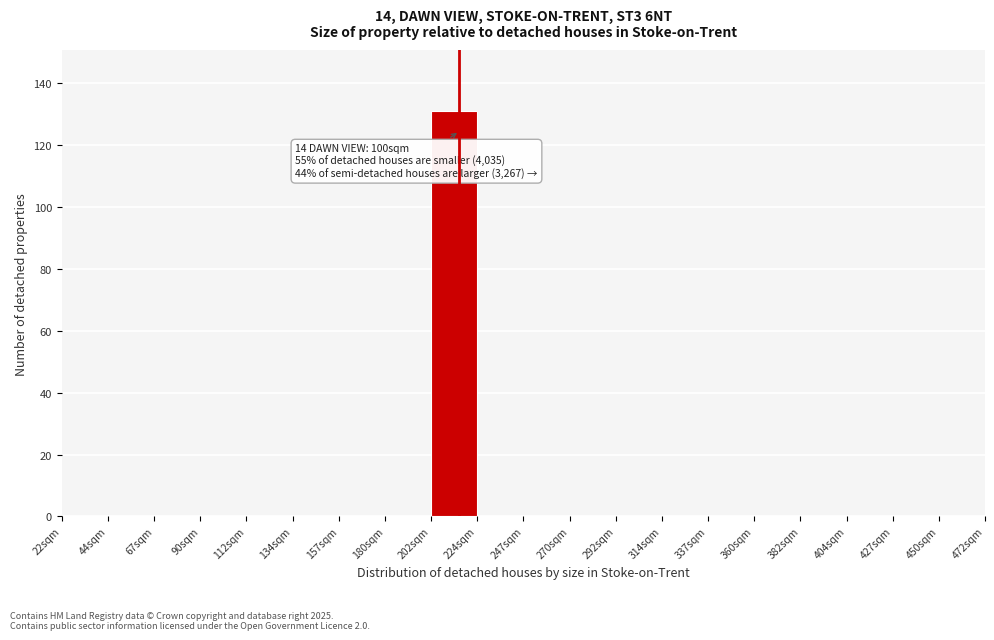

Which range on the x-axis has the tallest bar?

202.0 to 224.5